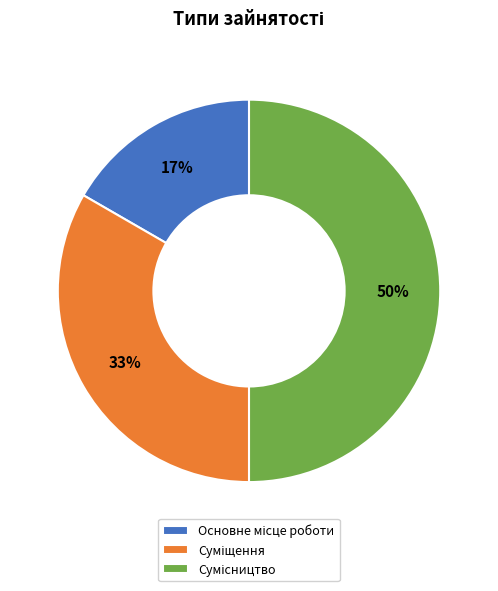

To the nearest percent, what is the difference between the largest and smallest slice percentages?

33%